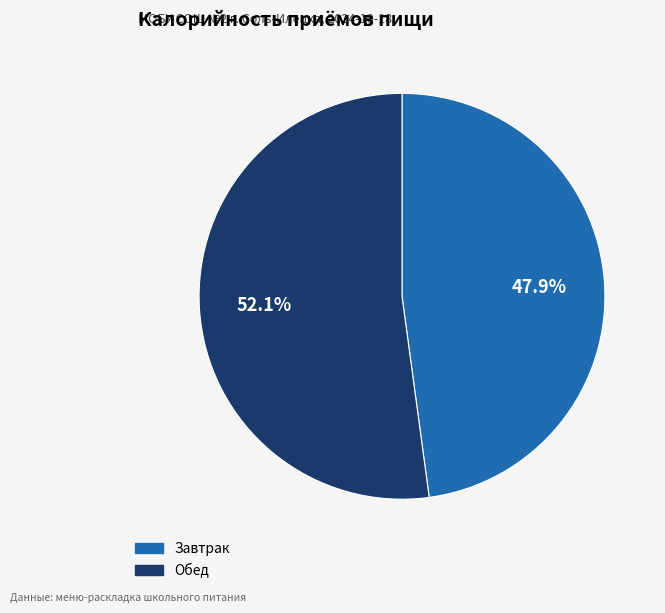

Combined, what portion of the pie is Завтрак and Обед?

100.0%